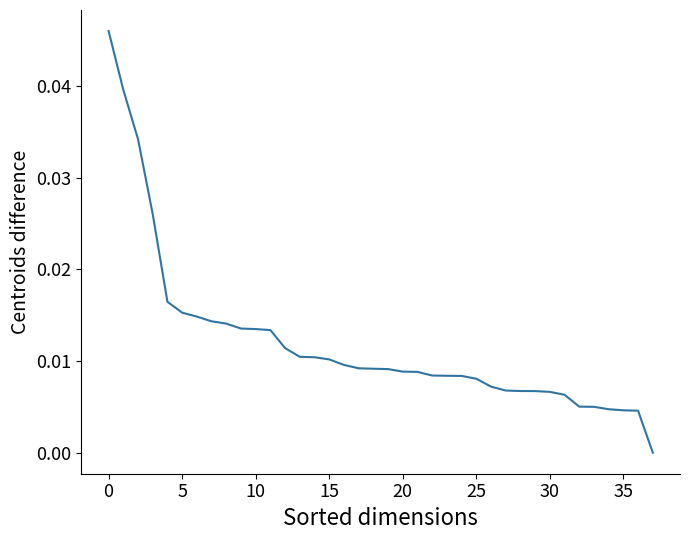

Between 30 and 35, which is larger?

30